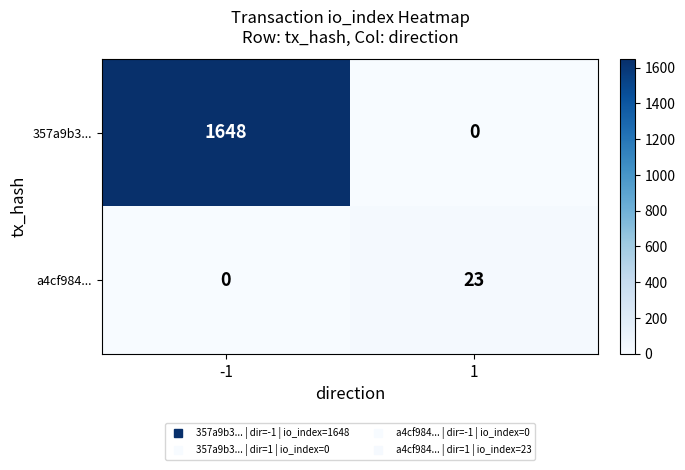

Which series has the largest total across all categories?

357a9b3...